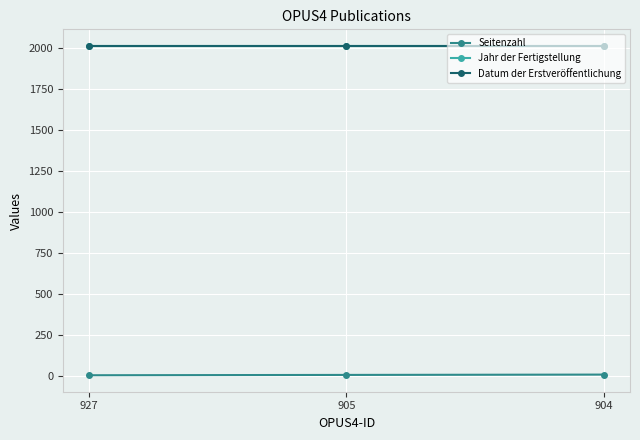

Reading left to right, extract all data points from this chart.

Seitenzahl: 927=6	905=8	904=10
Jahr der Fertigstellung: 927=2015	905=2015	904=2015
Datum der Erstveröffentlichung: 927=2015	905=2015	904=2015